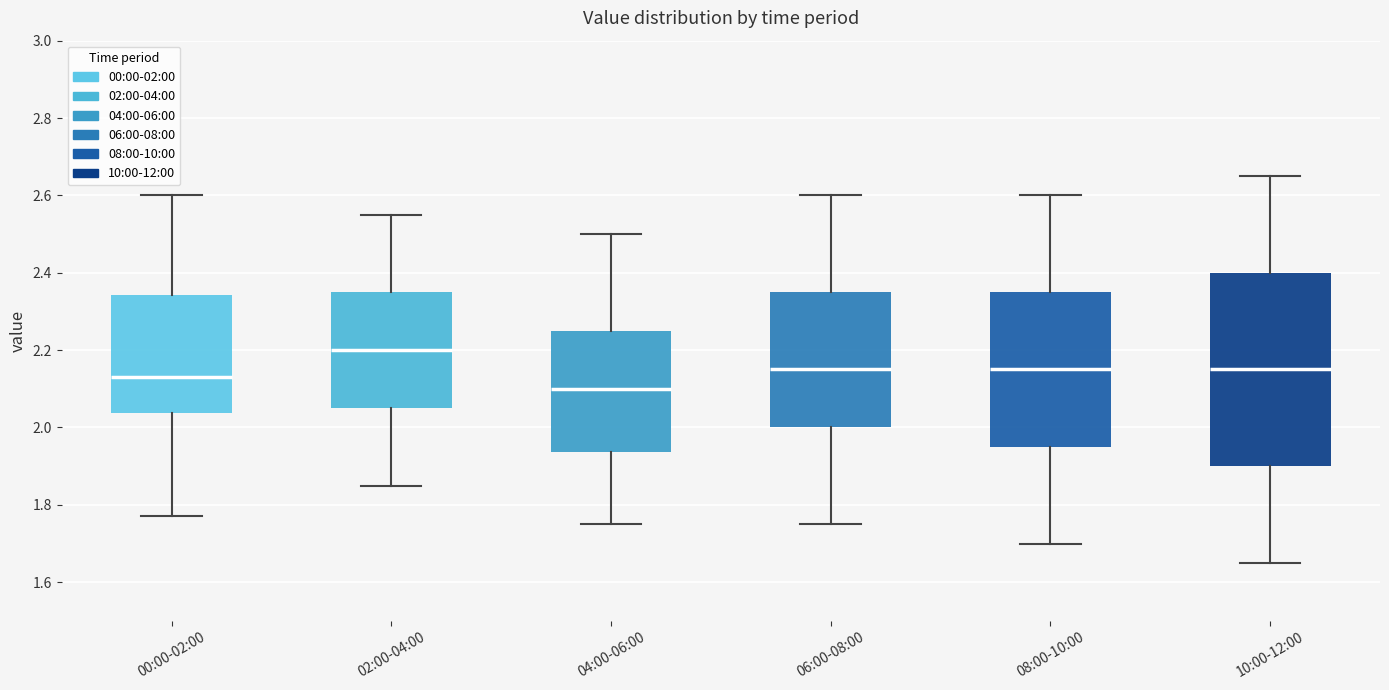

Which box's median line is the highest?

02:00-04:00